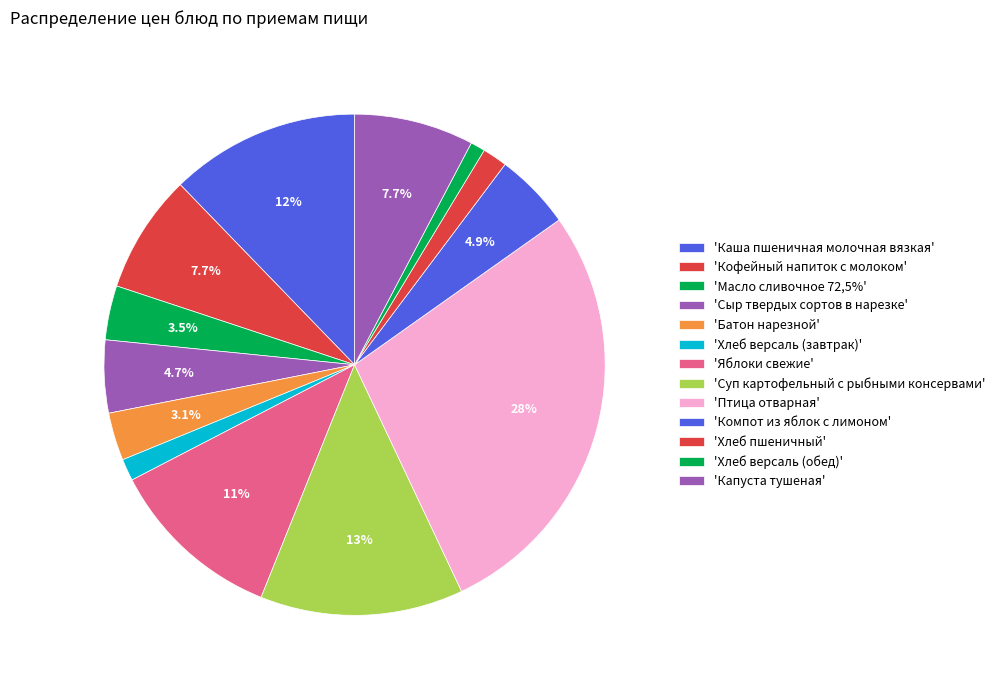

How many slices are in this pie chart?

13